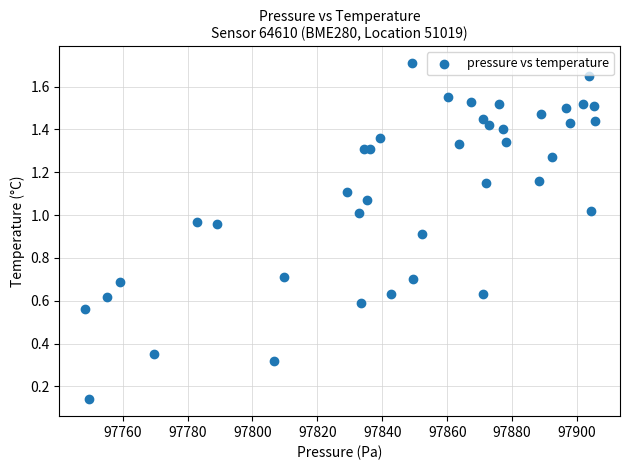

How many data points are displayed?

40